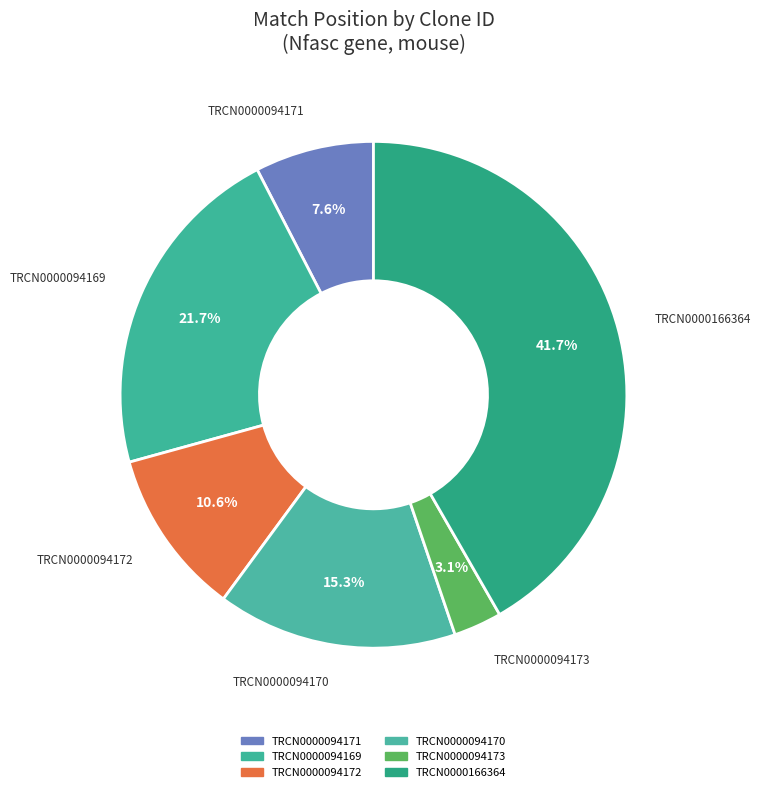

What is the largest slice in the pie chart?

TRCN0000166364